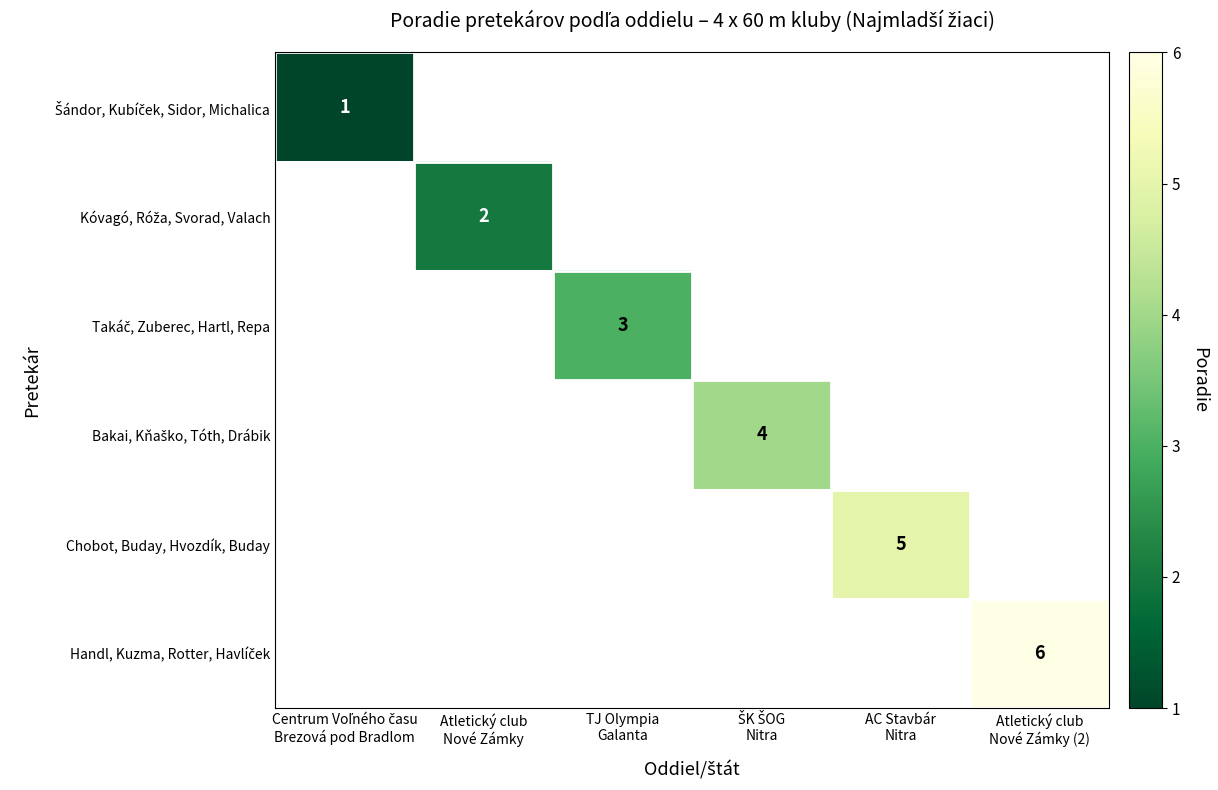

At ŠK ŠOG Nitra, list the series in order from smallest to largest.

Šándor, Kubíček, Sidor, Michalica, Kóvagó, Róža, Svorad, Valach, Takáč, Zuberec, Hartl, Repa, Bakai, Kňaško, Tóth, Drábik, Chobot, Buday, Hvozdík, Buday, Handl, Kuzma, Rotter, Havlíček